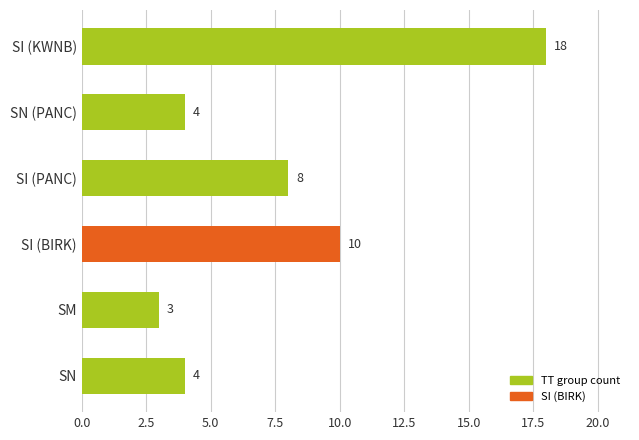

Reading top to bottom, transcribe all the data shown in this chart.

18	4	8	10	3	4